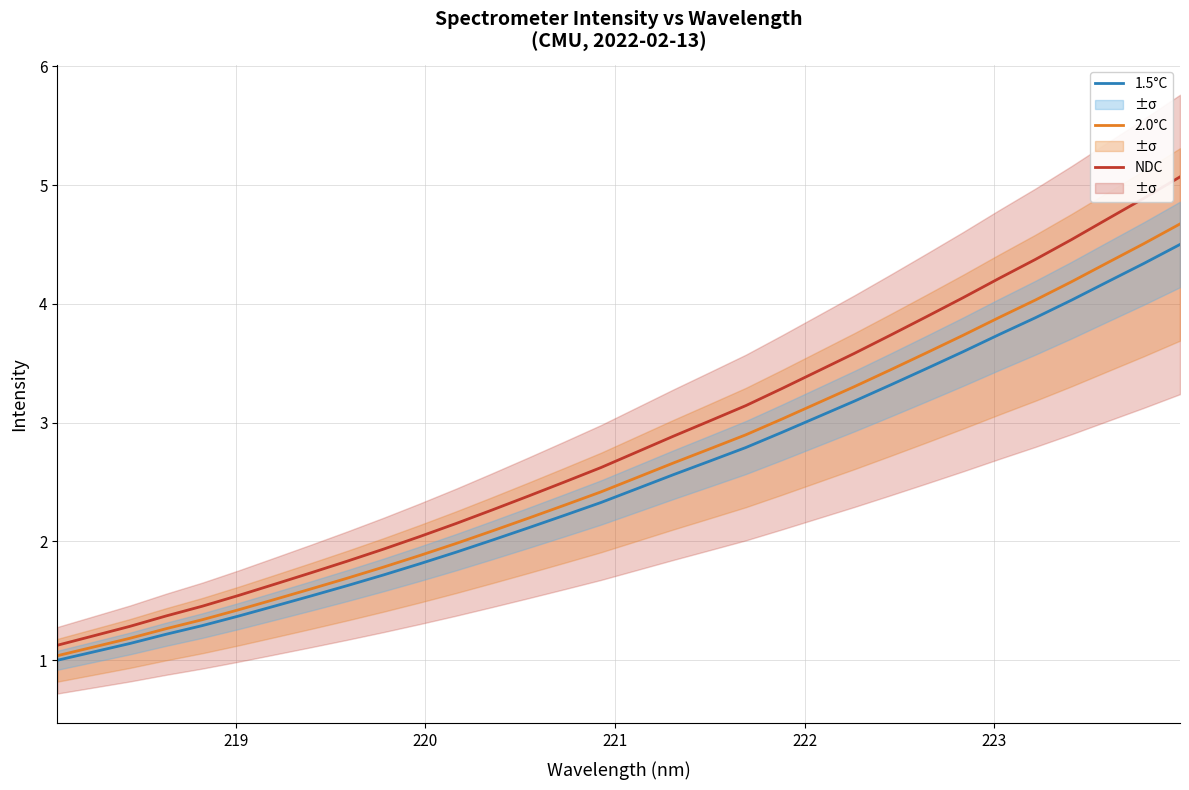

Which series has the largest total across all categories?

NDC